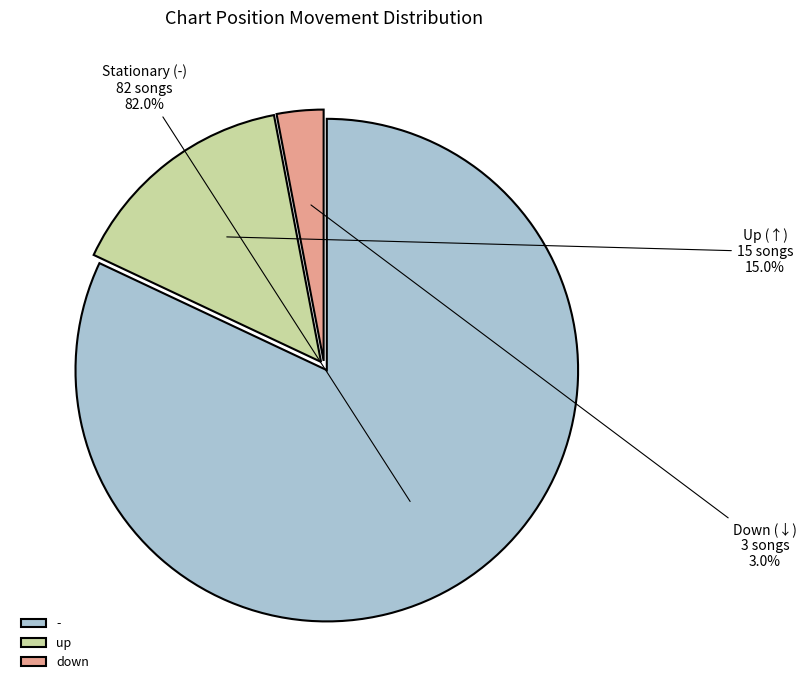

What is the smallest slice in the pie chart?

down